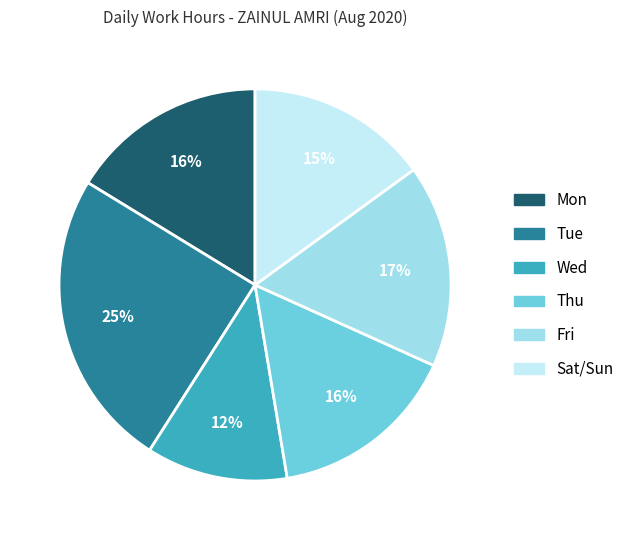

To the nearest percent, what is the average slice percentage?

17%